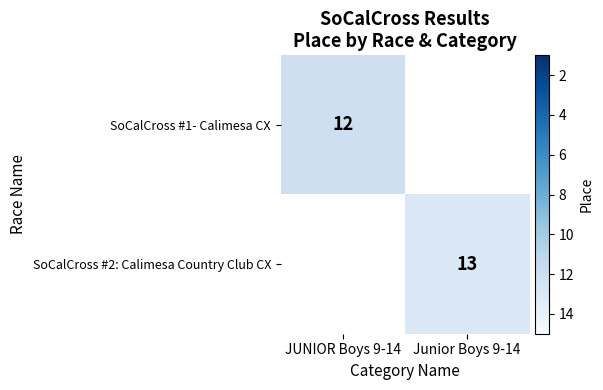

The value of SoCalCross #2: Calimesa Country Club CX at Junior Boys 9-14 is 7. True or false?

False